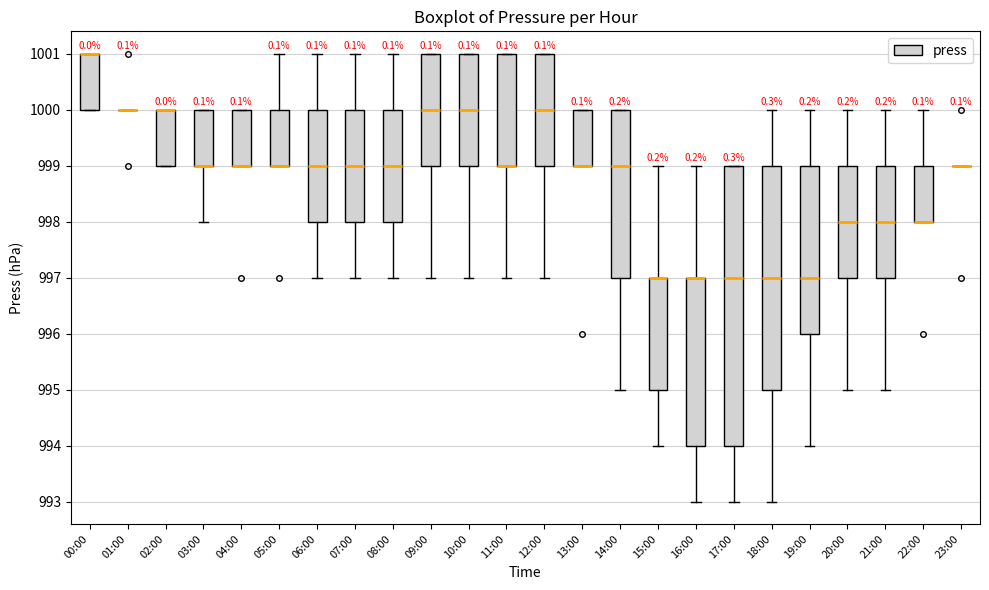

Which box is the tallest, from its lower edge to its upper edge?

17:00